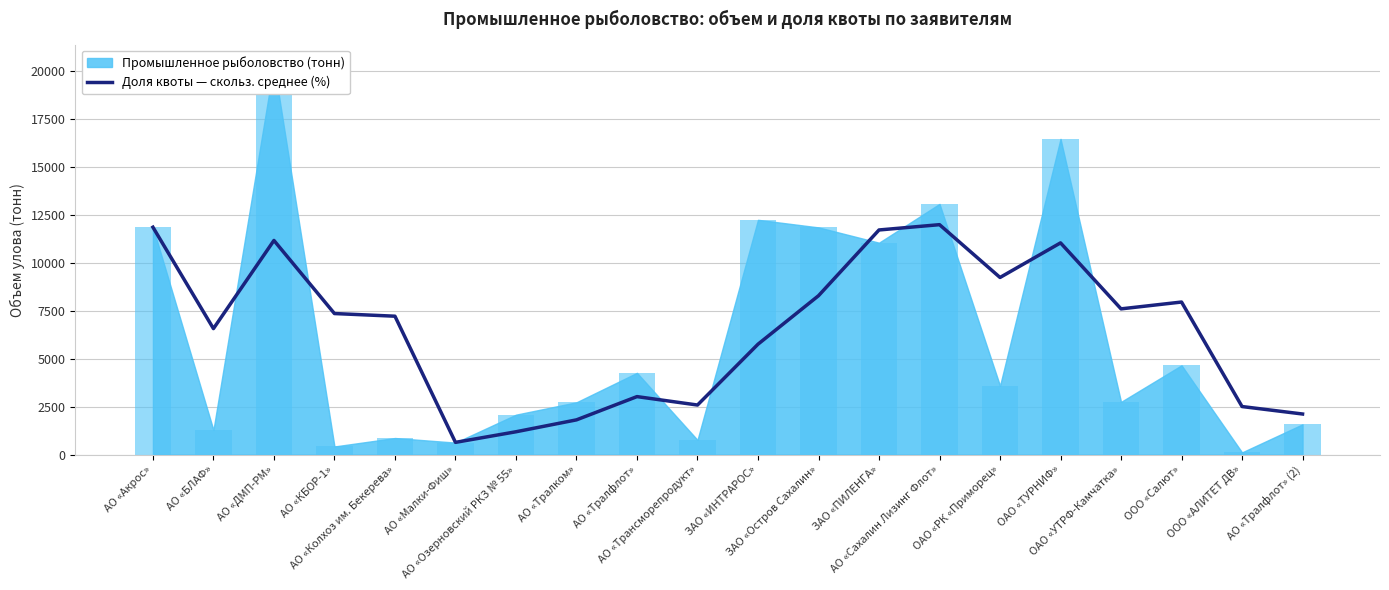

What is the difference between the maximum and second lowest values?

10799.6